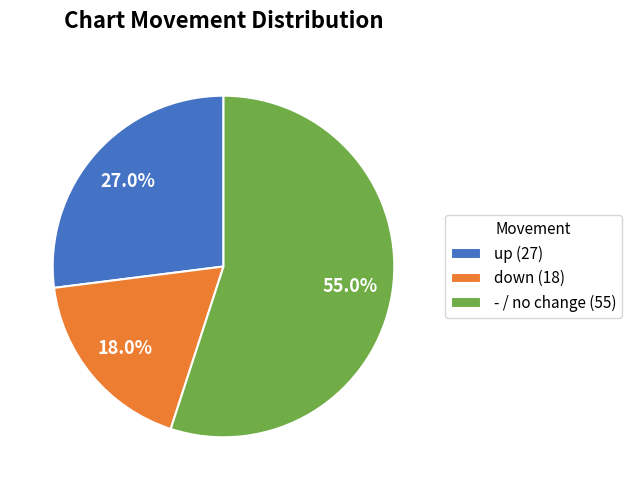

Which category has the smallest portion of the pie?

down